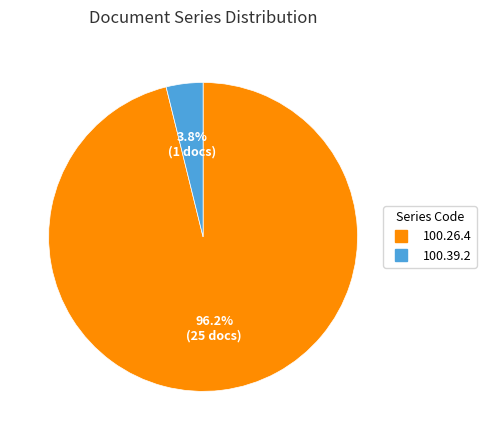

Is there any slice that represents more than half of the pie?

Yes